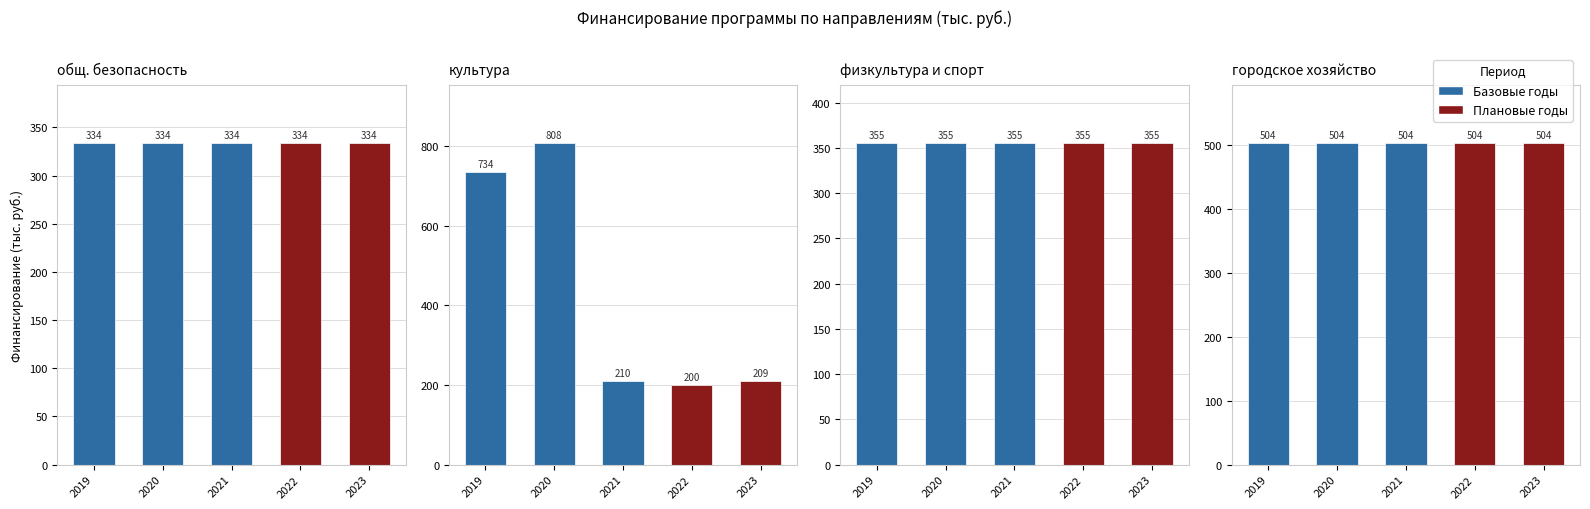

The культура series shows 119.3 at 2022. True or false?

False